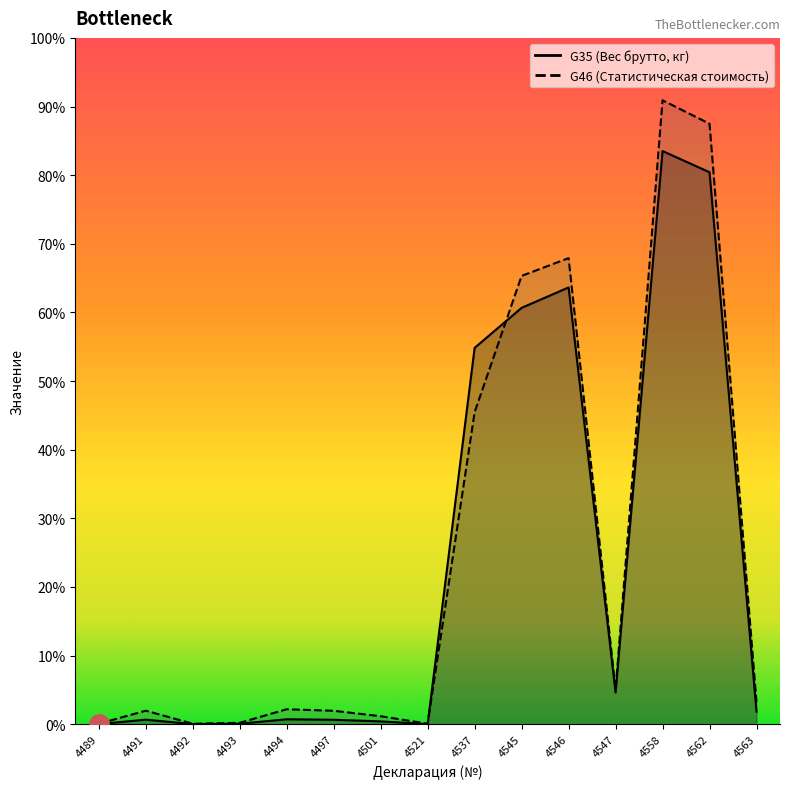

The value of G35 (Вес брутто, кг) at 4547 is 596.3. True or false?

False